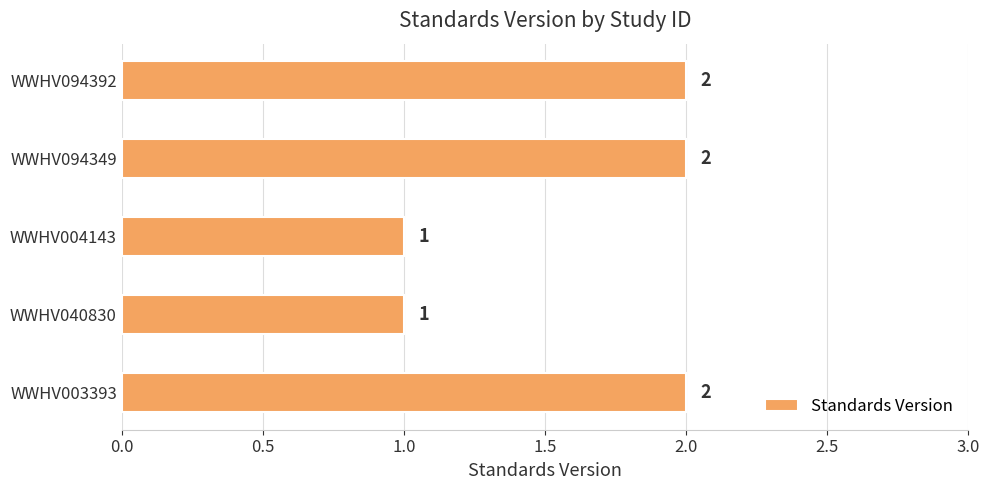

How many values are below 2?

2